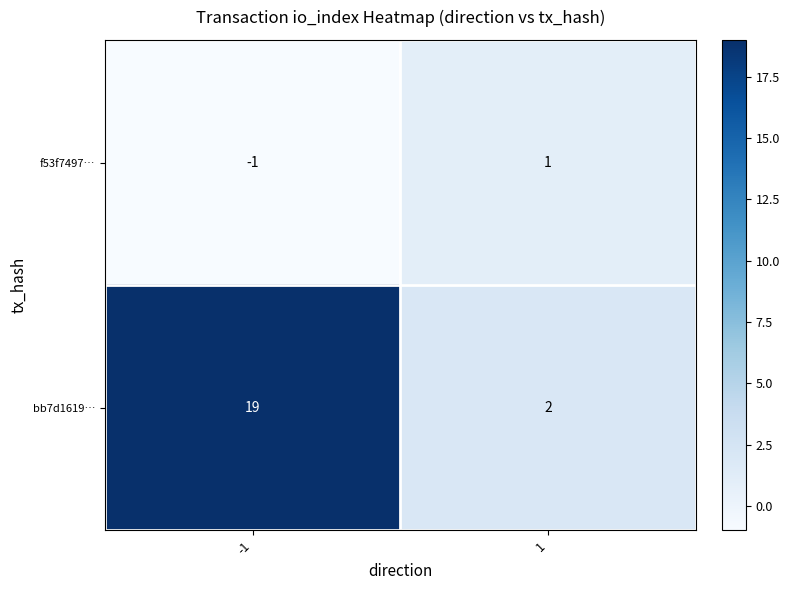

What is the difference between the bb7d1619… values at -1 and 1?

17